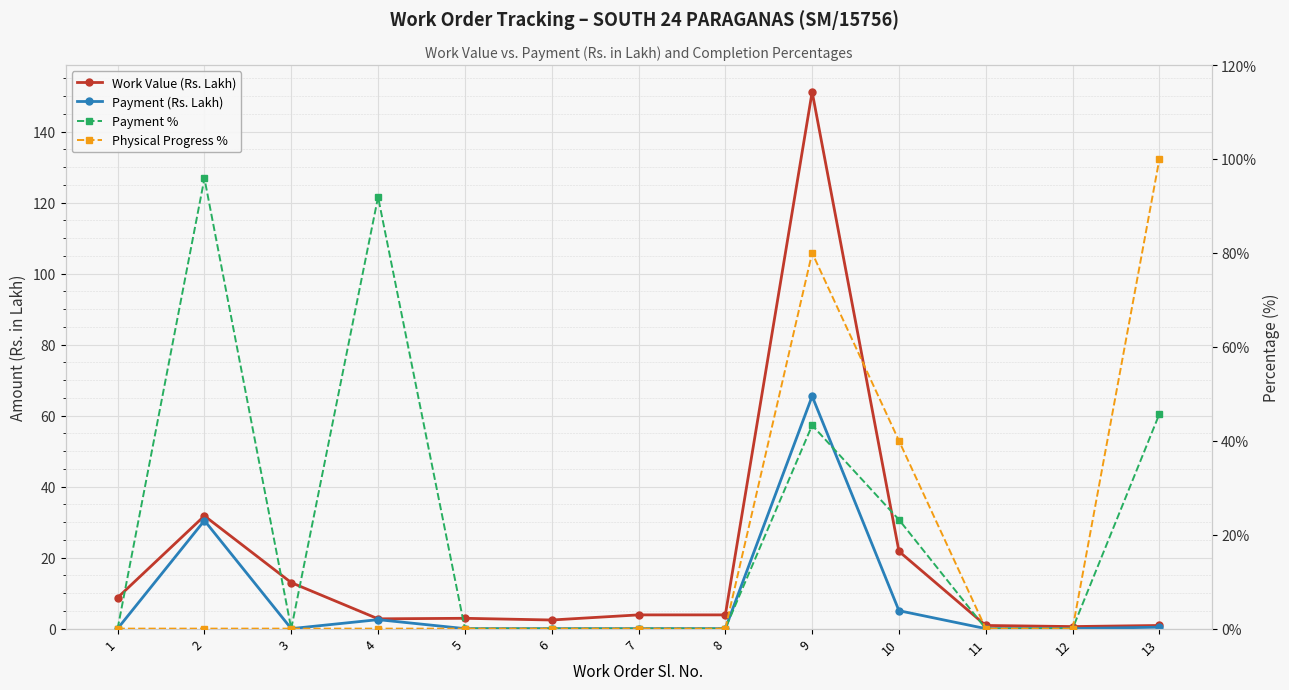

What are all the series names shown in the legend?

Work Value (Rs. Lakh), Payment (Rs. Lakh), Payment %, Physical Progress %